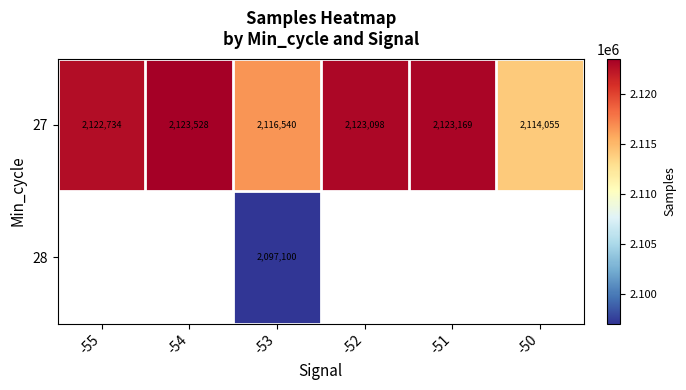

Which label corresponds to the smallest value in the chart?

-53